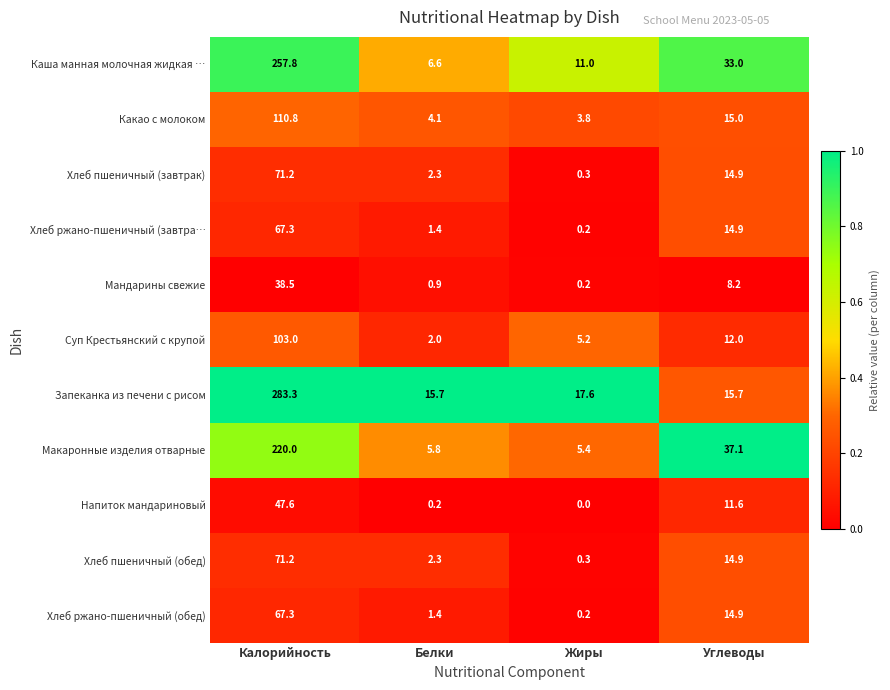

What is the sum of all Хлеб ржано-пшеничный (завтра… values?

83.8